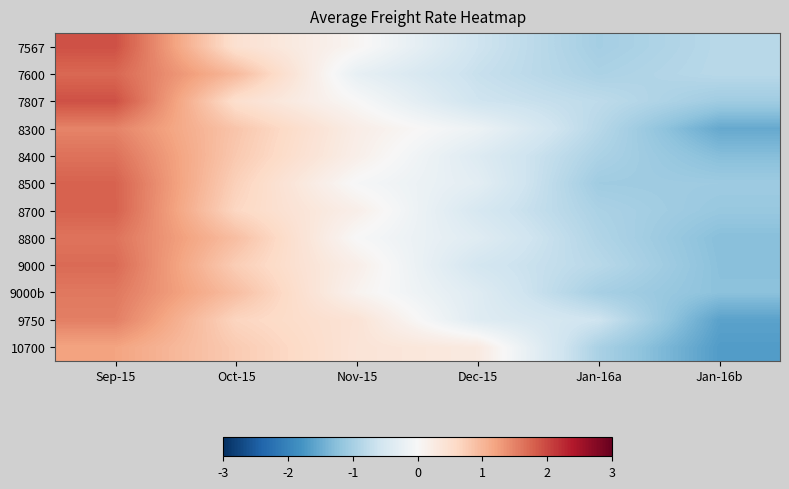

Reading left to right, list all the values displayed in this chart.

7567: Sep-15=1.9	Oct-15=0.5	Nov-15=0.1	Dec-15=-0.6	Jan-16a=-1.0	Jan-16b=-0.8
7600: Sep-15=1.7	Oct-15=1.0	Nov-15=-0.2	Dec-15=-0.7	Jan-16a=-0.9	Jan-16b=-0.8
7807: Sep-15=1.9	Oct-15=0.5	Nov-15=0.0	Dec-15=-0.6	Jan-16a=-0.8	Jan-16b=-1.1
8300: Sep-15=1.5	Oct-15=0.8	Nov-15=0.2	Dec-15=-0.2	Jan-16a=-0.8	Jan-16b=-1.5
8400: Sep-15=1.6	Oct-15=0.8	Nov-15=0.2	Dec-15=-0.4	Jan-16a=-0.9	Jan-16b=-1.3
8500: Sep-15=1.8	Oct-15=0.7	Nov-15=-0.0	Dec-15=-0.3	Jan-16a=-1.1	Jan-16b=-1.1
8700: Sep-15=1.8	Oct-15=0.6	Nov-15=0.2	Dec-15=-0.5	Jan-16a=-1.0	Jan-16b=-1.1
8800: Sep-15=1.6	Oct-15=0.9	Nov-15=-0.0	Dec-15=-0.4	Jan-16a=-0.9	Jan-16b=-1.3
9000: Sep-15=1.7	Oct-15=0.7	Nov-15=0.2	Dec-15=-0.5	Jan-16a=-0.8	Jan-16b=-1.2
9000b: Sep-15=1.6	Oct-15=0.9	Nov-15=0.1	Dec-15=-0.4	Jan-16a=-1.0	Jan-16b=-1.2
9750: Sep-15=1.5	Oct-15=0.7	Nov-15=0.4	Dec-15=-0.4	Jan-16a=-0.6	Jan-16b=-1.6
10700: Sep-15=1.2	Oct-15=0.8	Nov-15=0.4	Dec-15=0.3	Jan-16a=-1.0	Jan-16b=-1.7